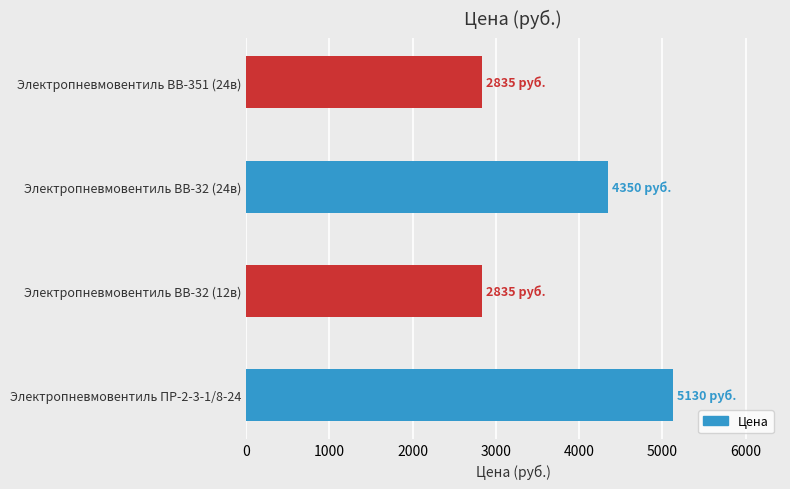

Where is the data nearest to the value 3982?

Электропневмовентиль ВВ-32 (24в)